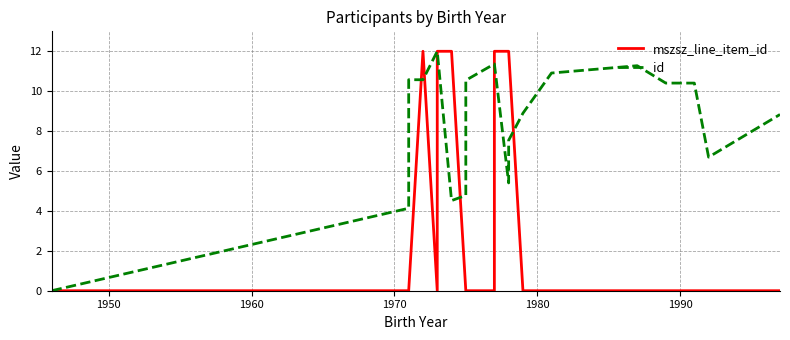

Reading left to right, transcribe all the data shown in this chart.

mszsz_line_item_id: 0.0	0.0	0.0	12.0	0.0	12.0	12.0	0.0	0.0	0.0	12.0	12.0	12.0	0.0	0.0	0.0	0.0	0.0	0.0	0.0
id: 0.0	4.1	10.6	10.6	12.0	12.0	4.5	4.8	10.5	11.4	11.4	5.4	7.5	8.9	10.9	11.3	10.4	10.4	6.7	8.8